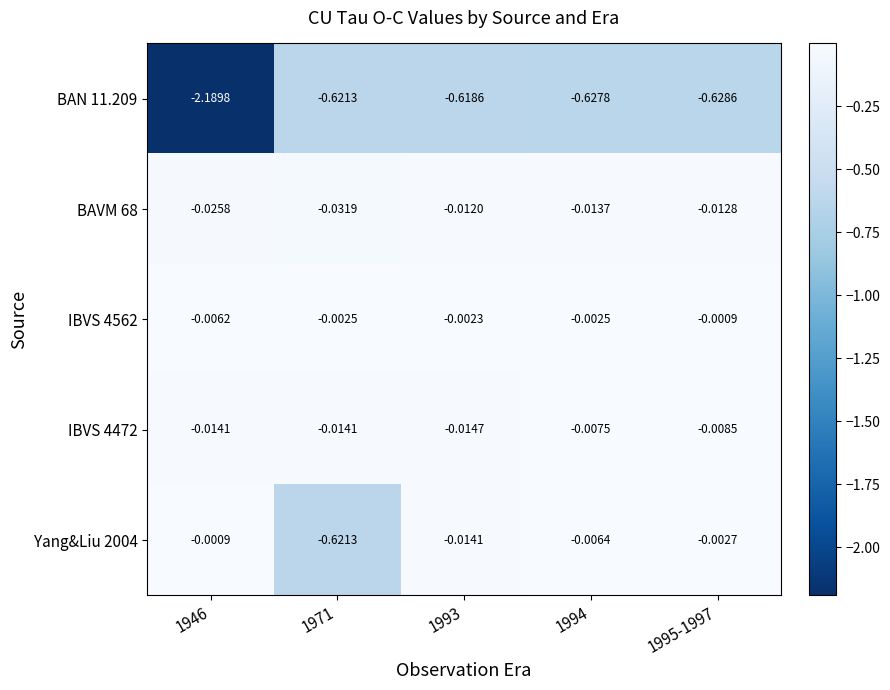

How many categories are shown in the chart?

5